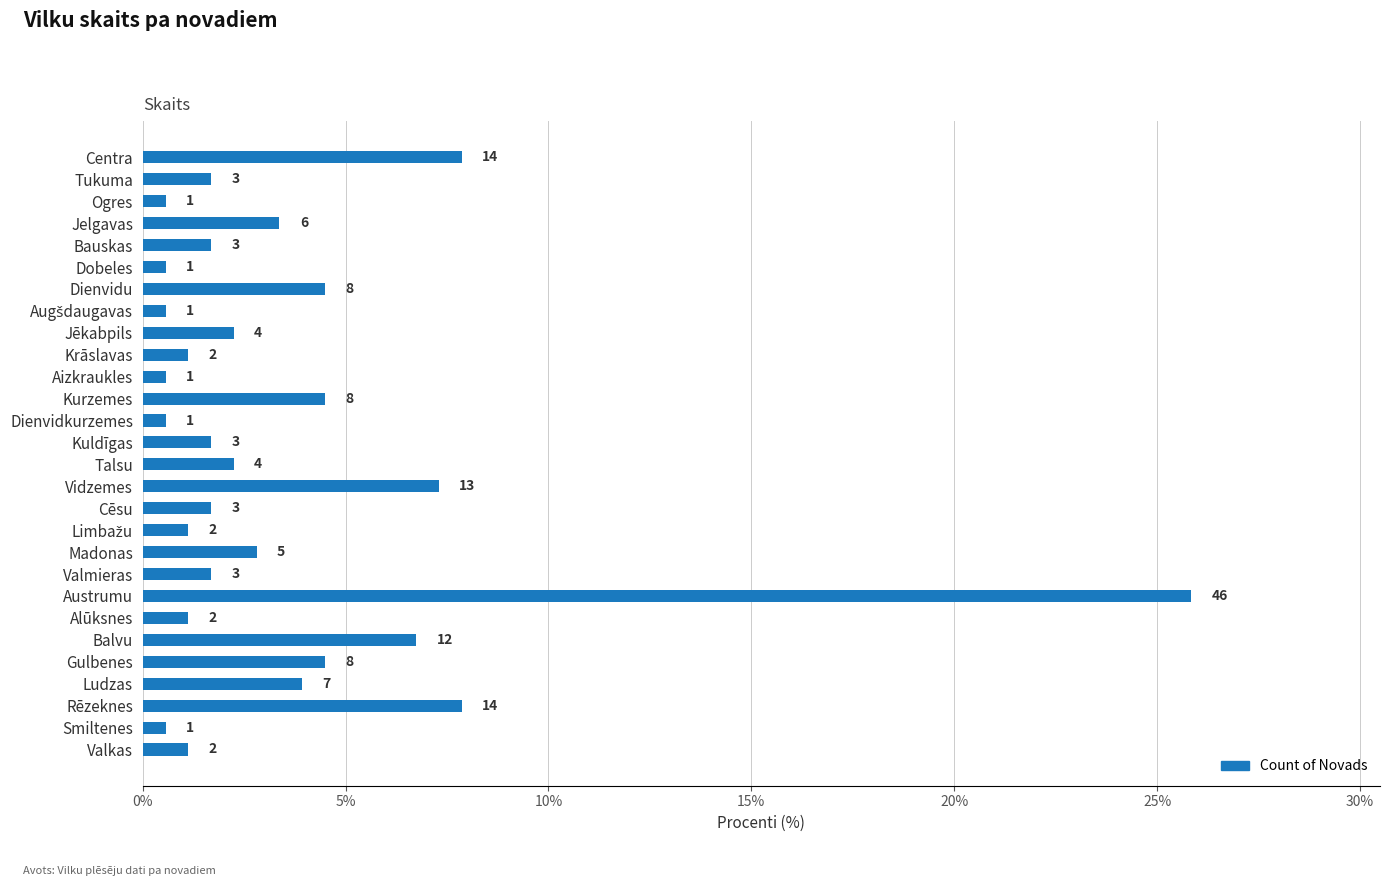

Does the chart contain any negative values?

No